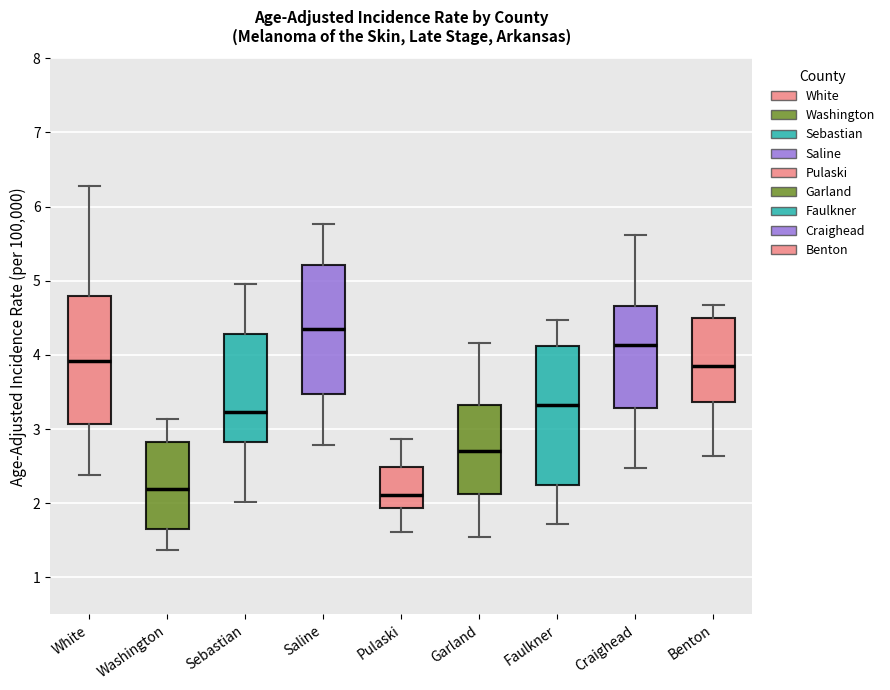

Which box is the tallest, from its lower edge to its upper edge?

Faulkner